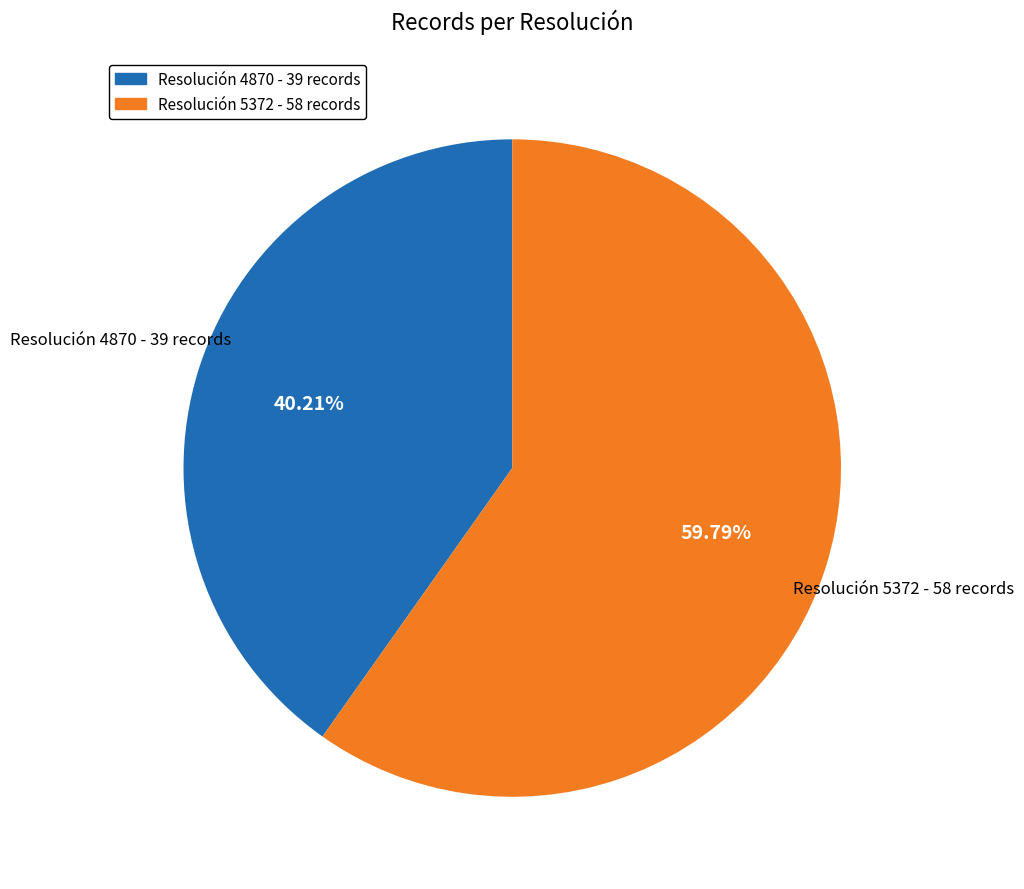

Does any single category account for the majority?

Yes